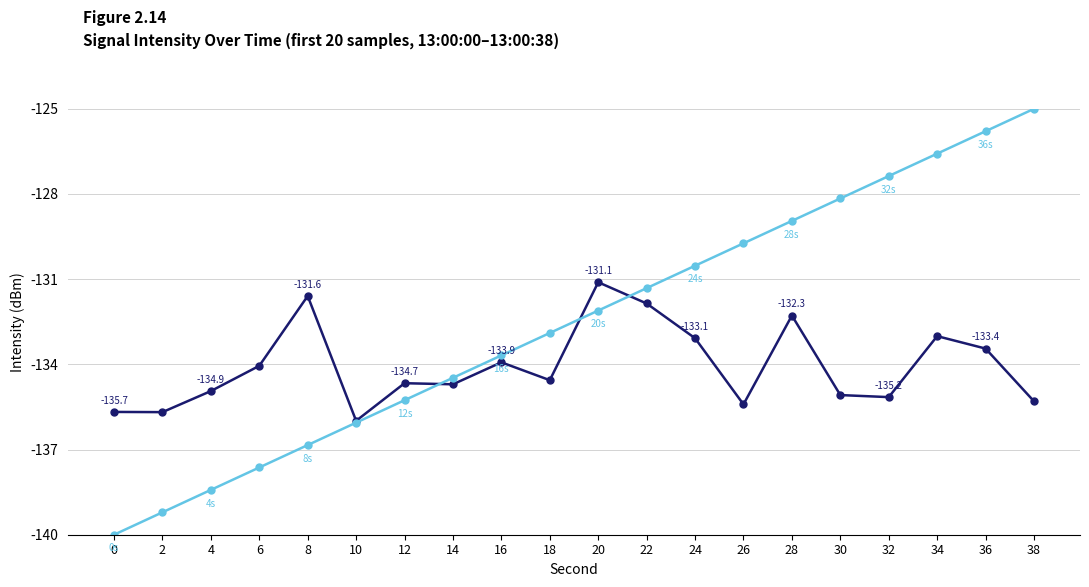

What is the spread (max minus min) of values at 2?

3.5